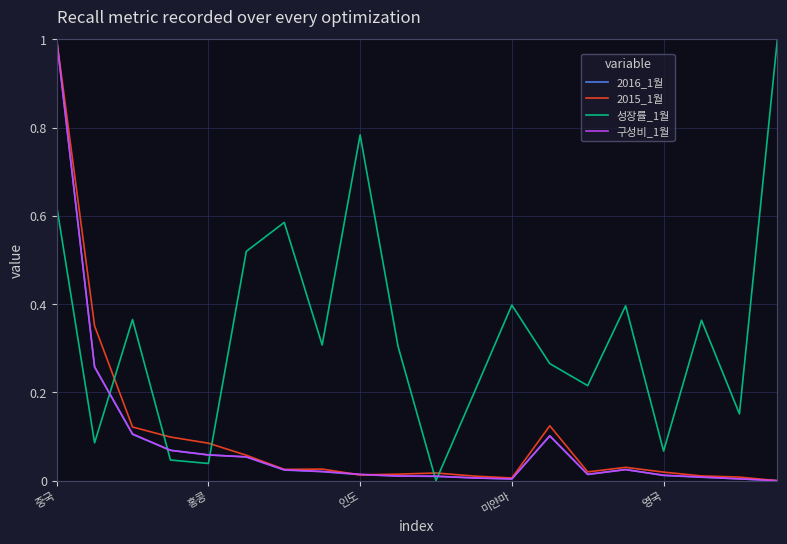

True or false: 구성비_1월 and 성장률_1월 intersect in this chart.

True